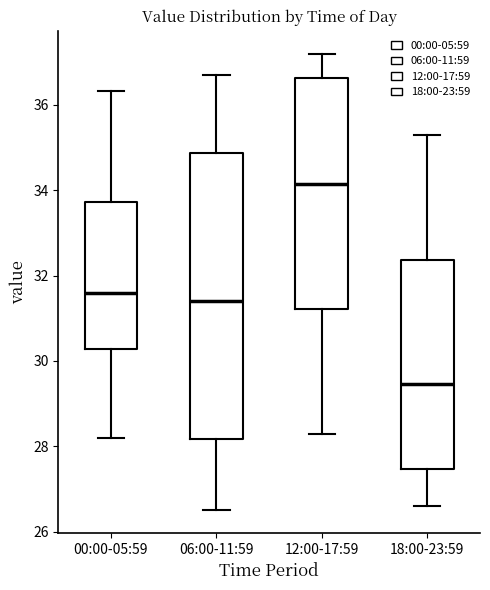

Where is the upper edge of the box for 06:00-11:59 on the y-axis? The values are not printed on the chart, so give them approximately, as read against the axis.

34.8